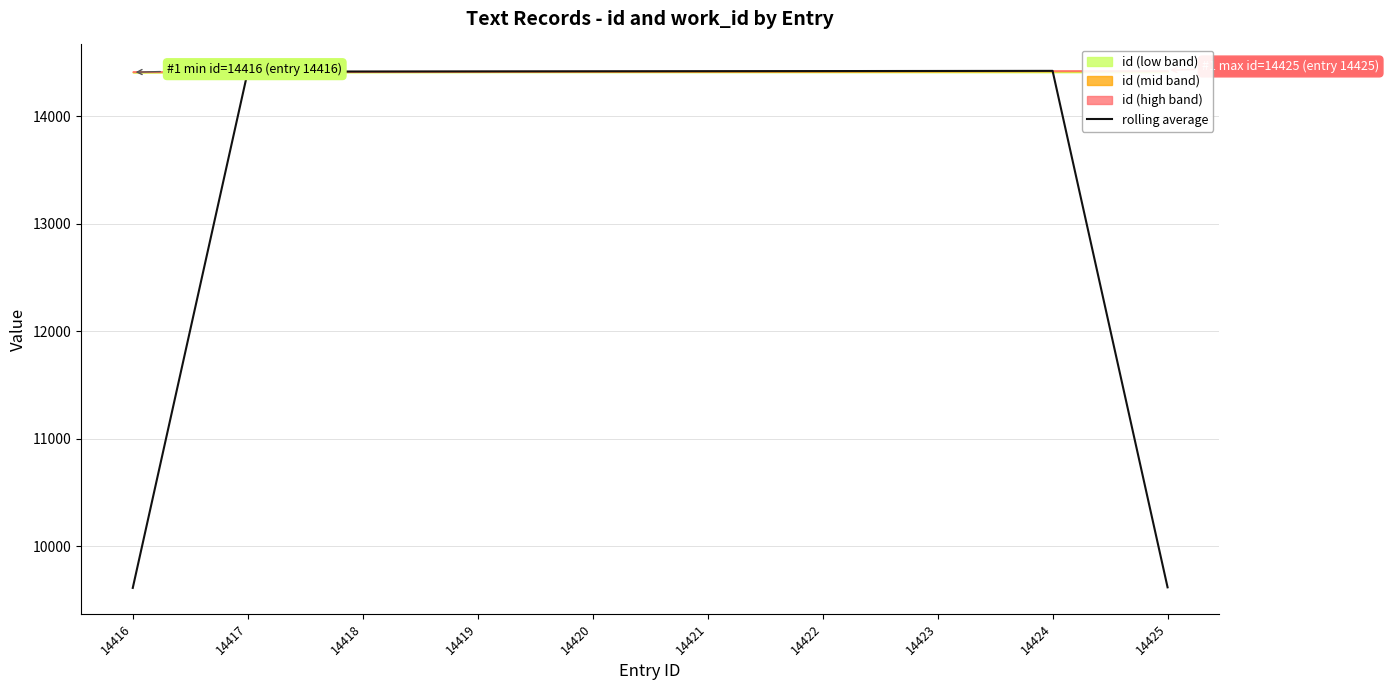

List the labels in order of value, largest first.

14424, 14423, 14422, 14421, 14420, 14419, 14418, 14417, 14425, 14416